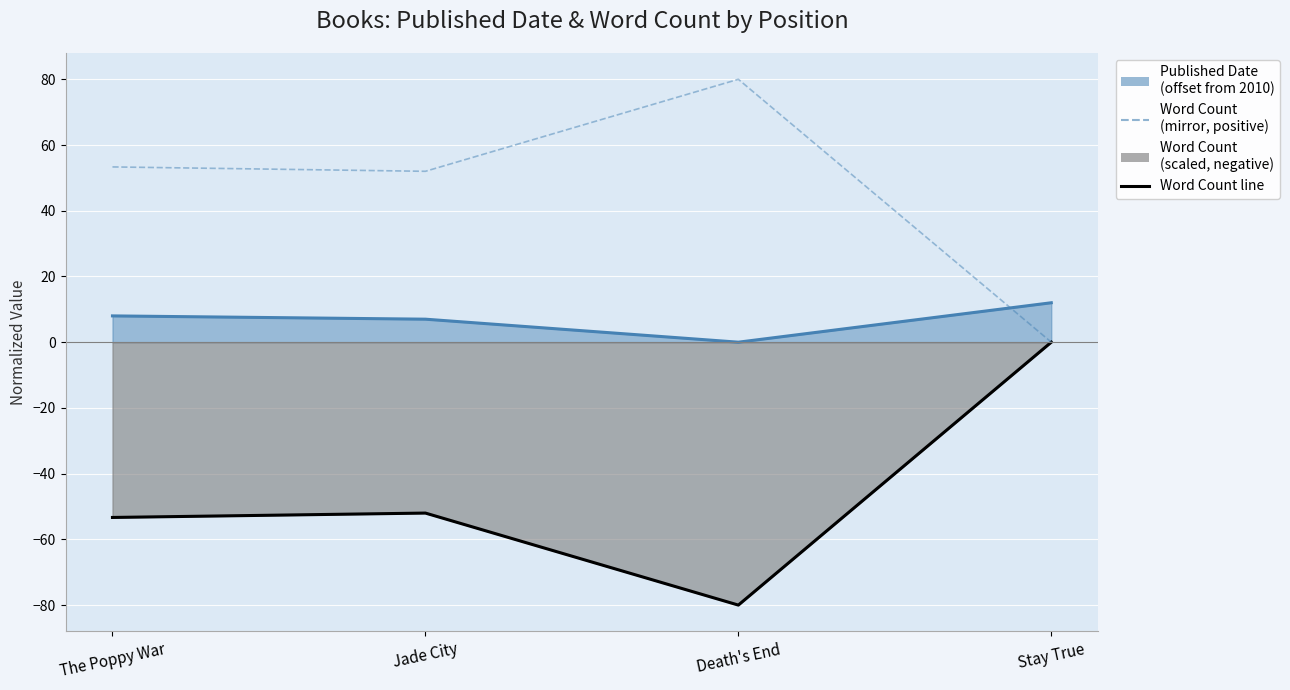

Rank the series at Jade City from lowest to highest value.

Word Count line, Published Date line, Word Count (mirror)